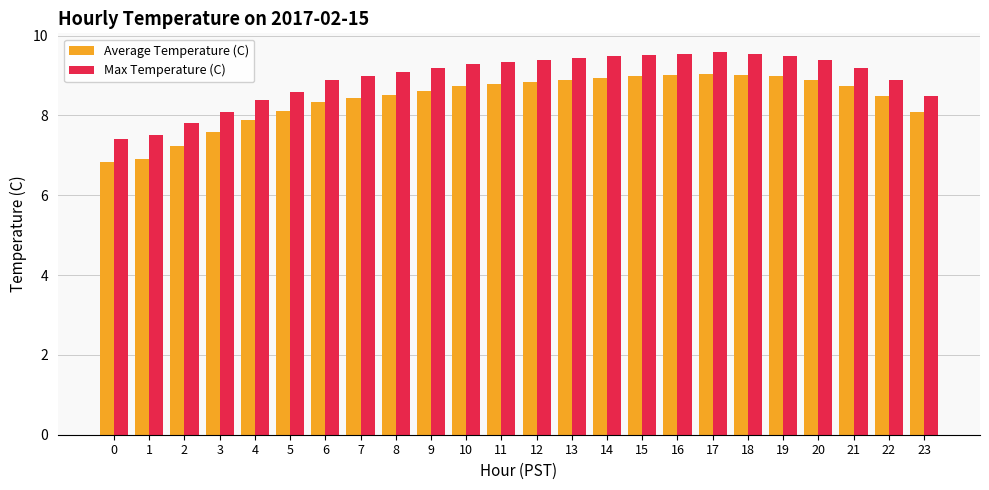

Which series has the largest range (max minus min)?

Average Temperature (C)